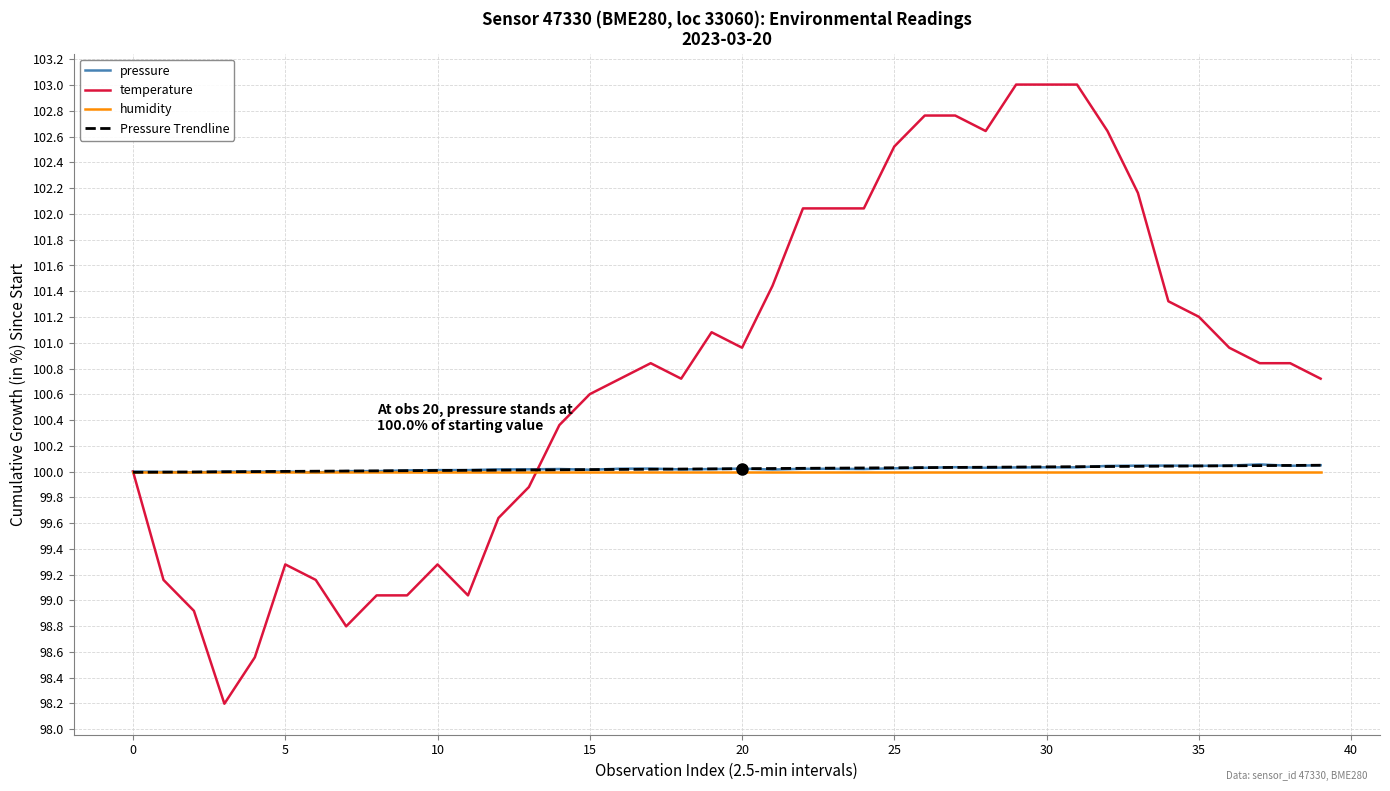

What is the greatest value displayed?

103.0